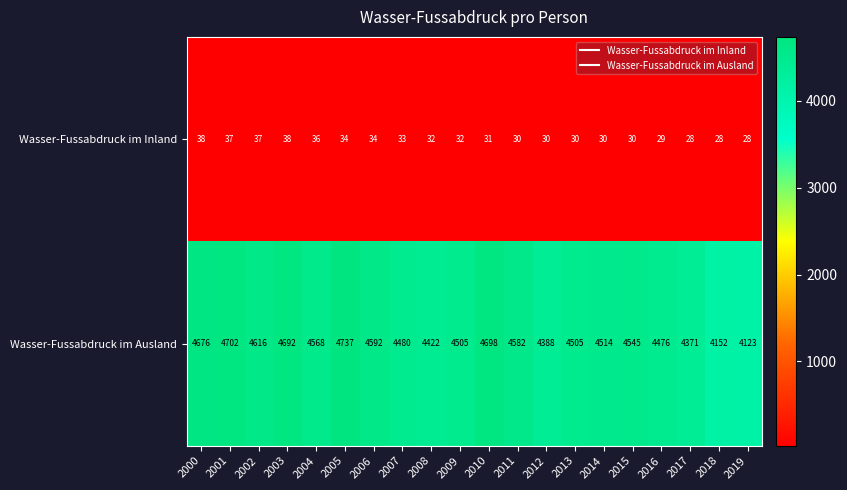

Between 2005 and 2018, which series saw the biggest shift?

Wasser-Fussabdruck im Ausland